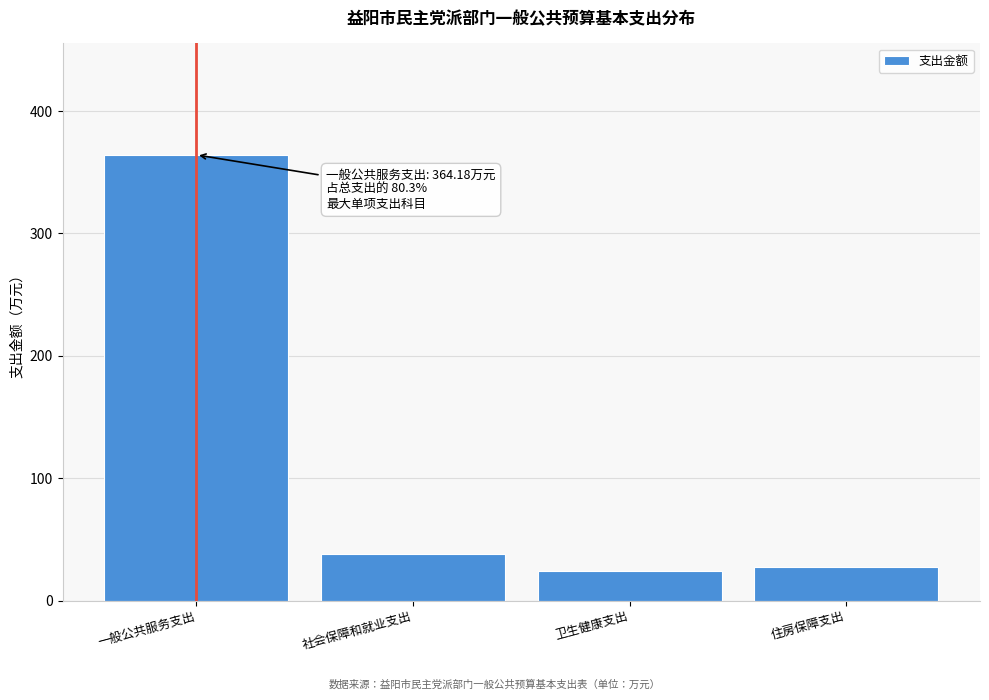

Reading right to left, transcribe all the data shown in this chart.

27.2	24.2	38.0	364.2